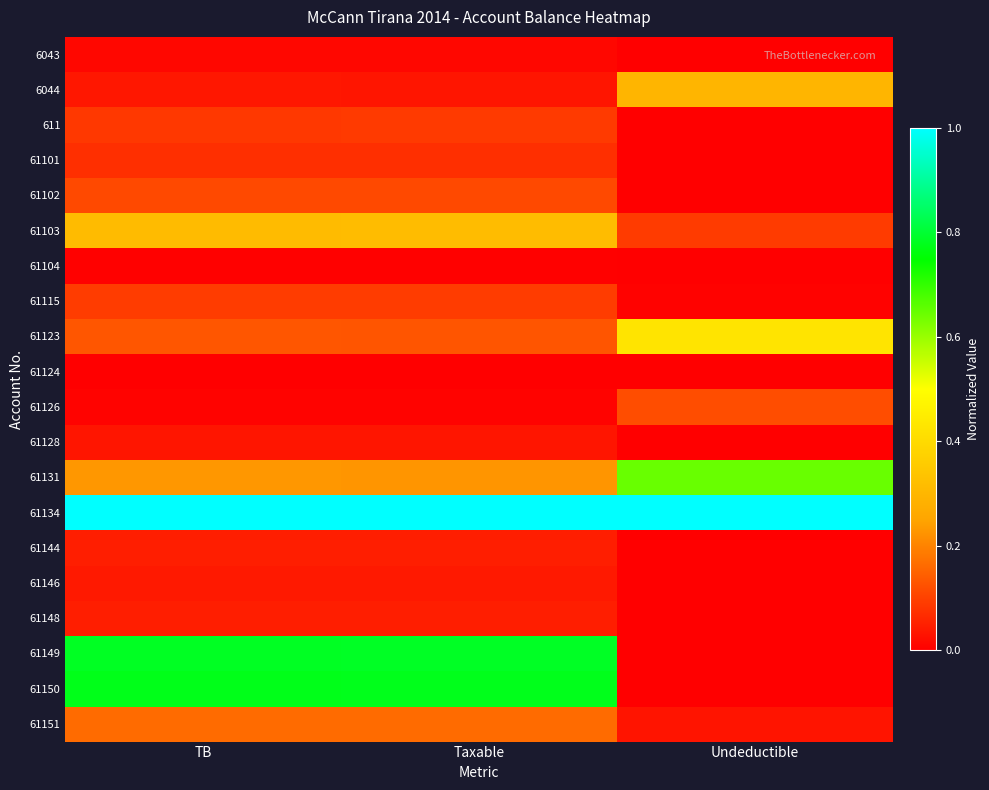

Which series changed the most between TB and Undeductible?

61149